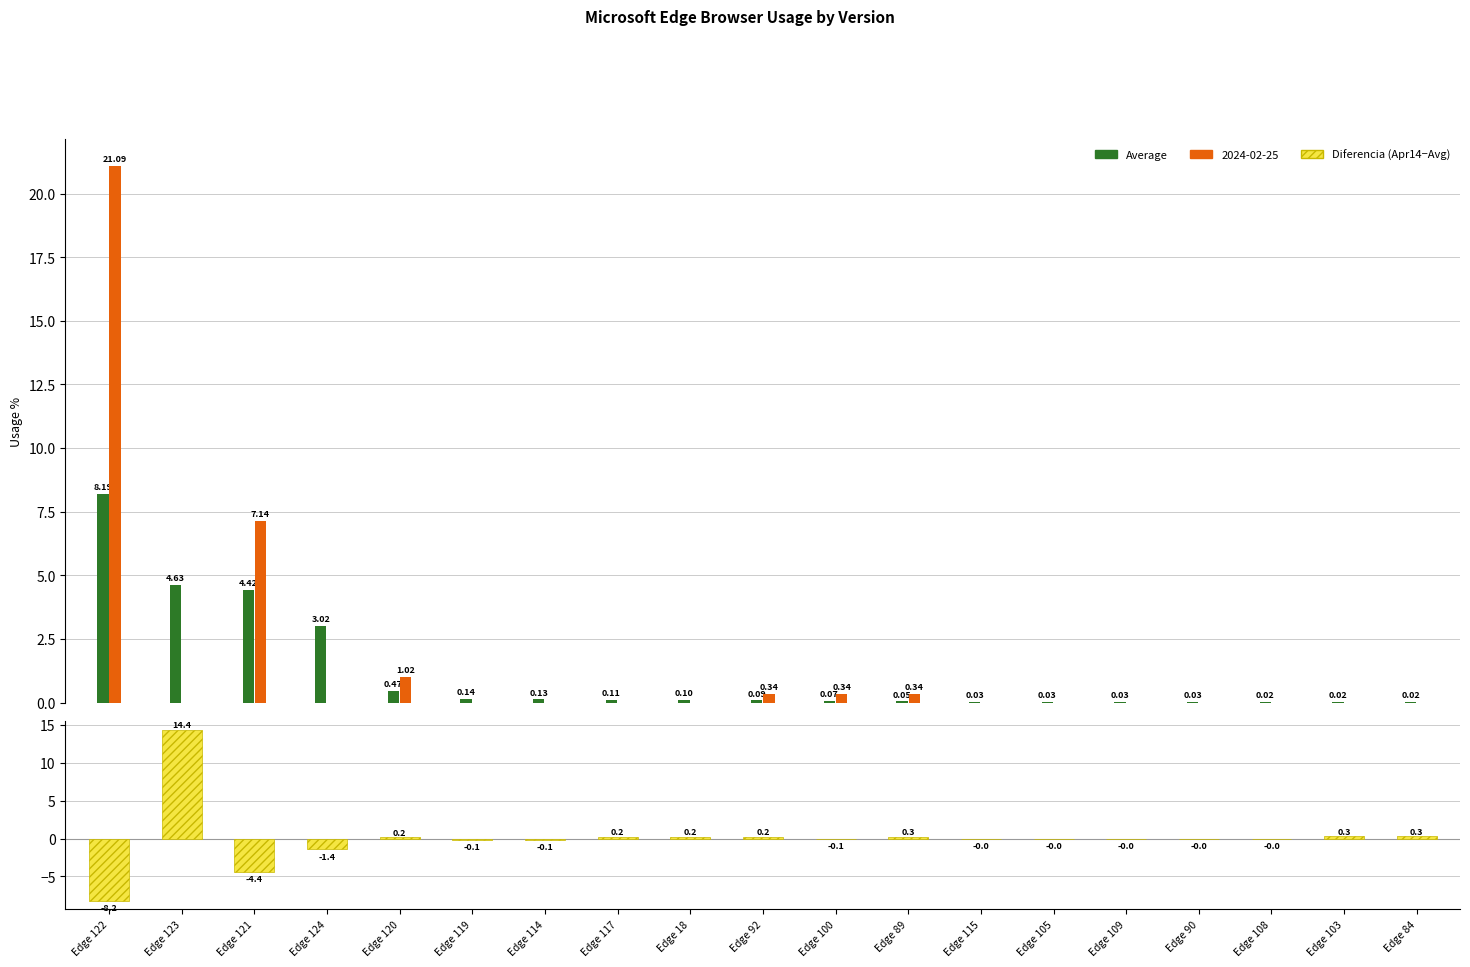

Rank the categories by Average value from highest to lowest.

Edge 122, Edge 123, Edge 121, Edge 124, Edge 120, Edge 119, Edge 114, Edge 117, Edge 18, Edge 92, Edge 100, Edge 89, Edge 115, Edge 105, Edge 109, Edge 90, Edge 108, Edge 103, Edge 84